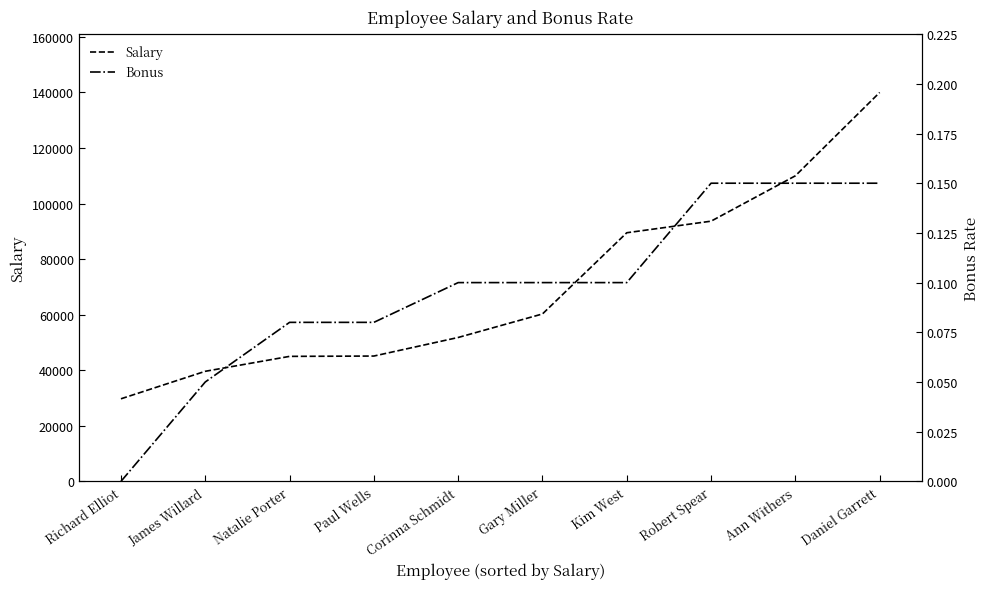

Is it true that Bonus equals -0.1 at Richard Elliot?

False